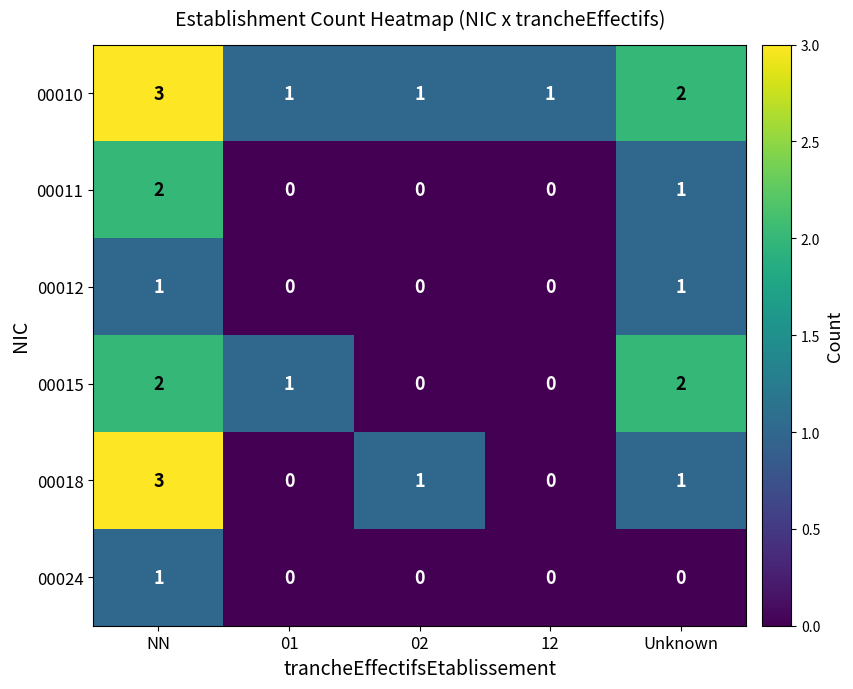

Is it true that 00018 equals 5 at NN?

False